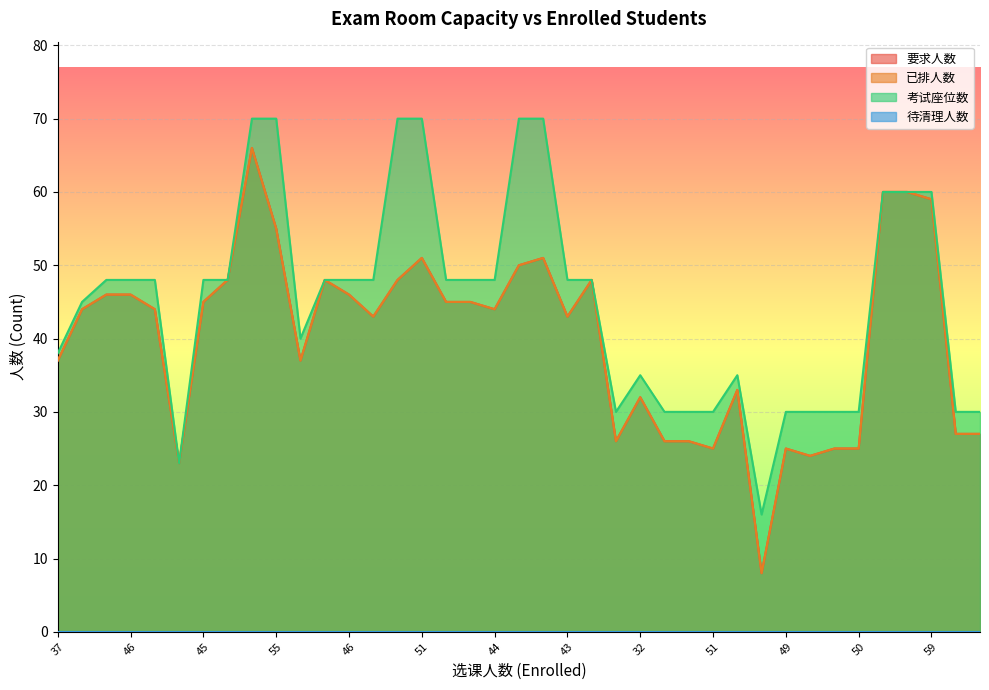

Which series changed the most between 46 and 44?

要求人数